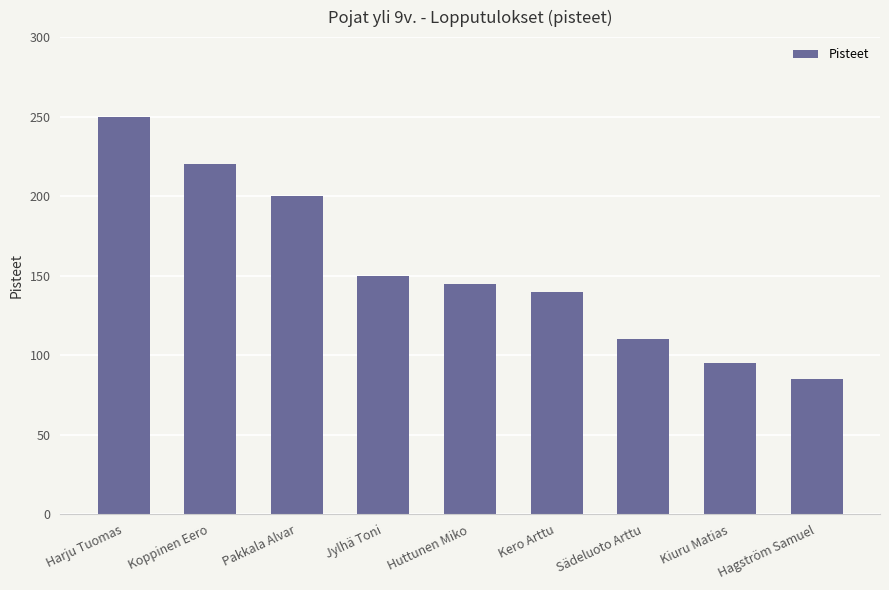

List the labels in order of value, smallest first.

Hagström Samuel, Kiuru Matias, Sädeluoto Arttu, Kero Arttu, Huttunen Miko, Jylhä Toni, Pakkala Alvar, Koppinen Eero, Harju Tuomas